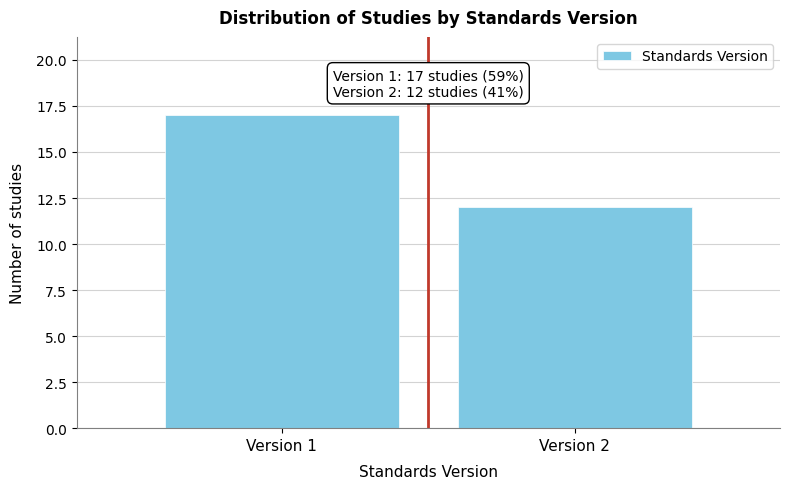

Reading right to left, what are all the values shown in this chart?

12	17